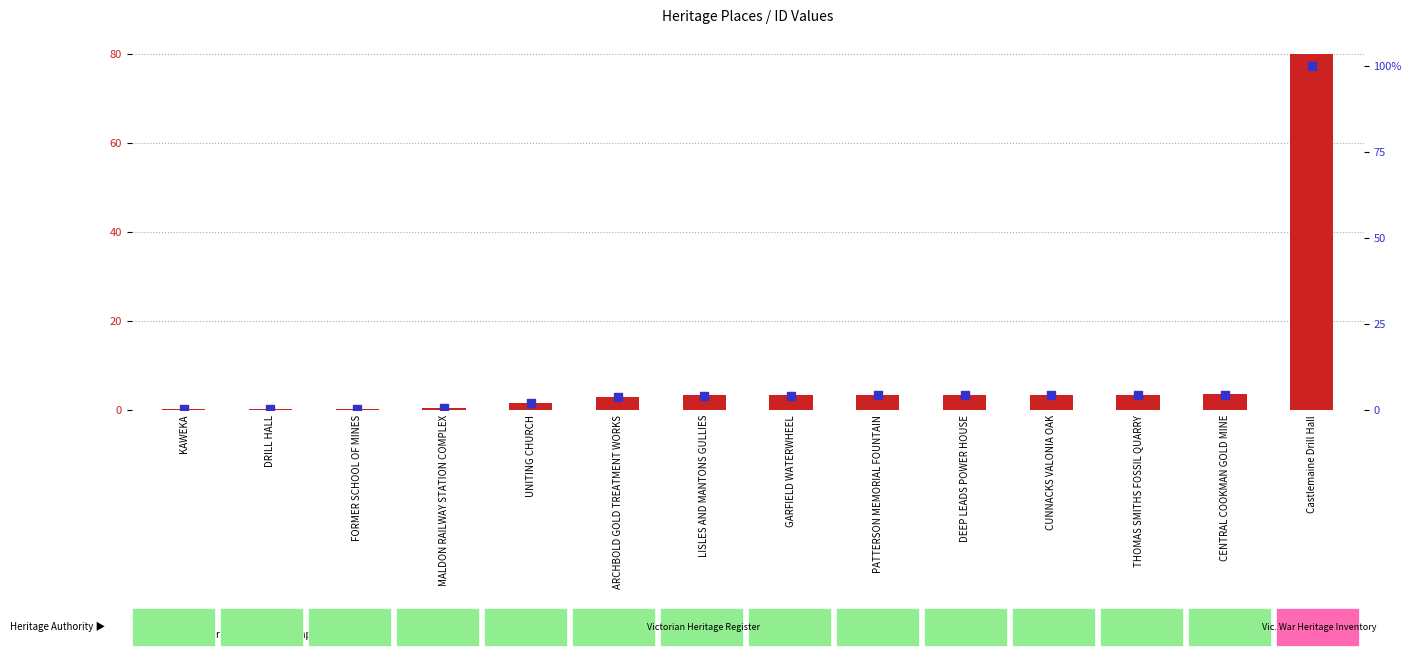

What is the total value across all series at ARCHBOLD GOLD TREATMENT WORKS?

6.8